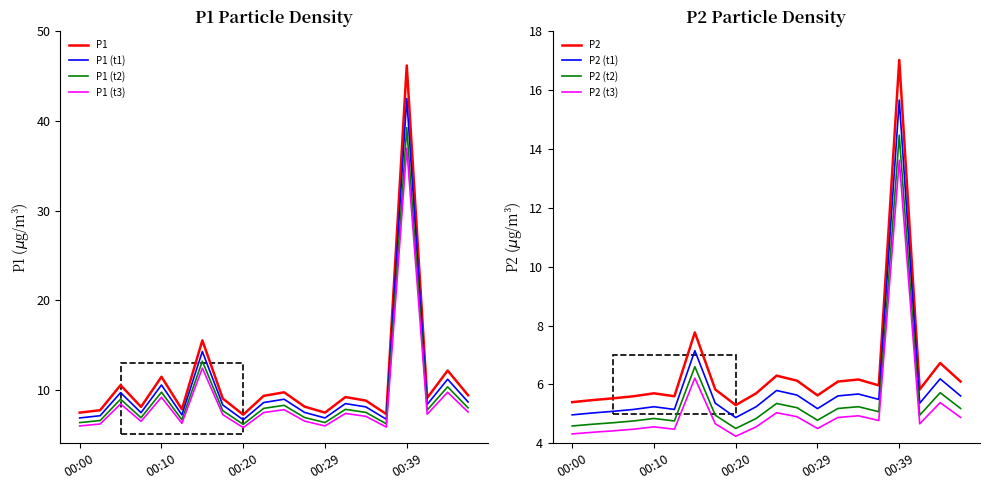

Is the value of P1 (t2) at 00:20 greater than the value of P1 (t1) at 00:39?

No